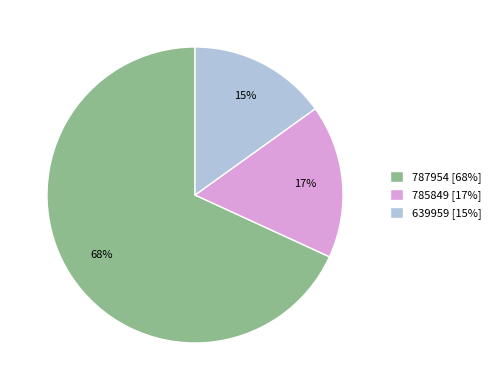

Rank the categories by value from lowest to highest.

639959, 785849, 787954